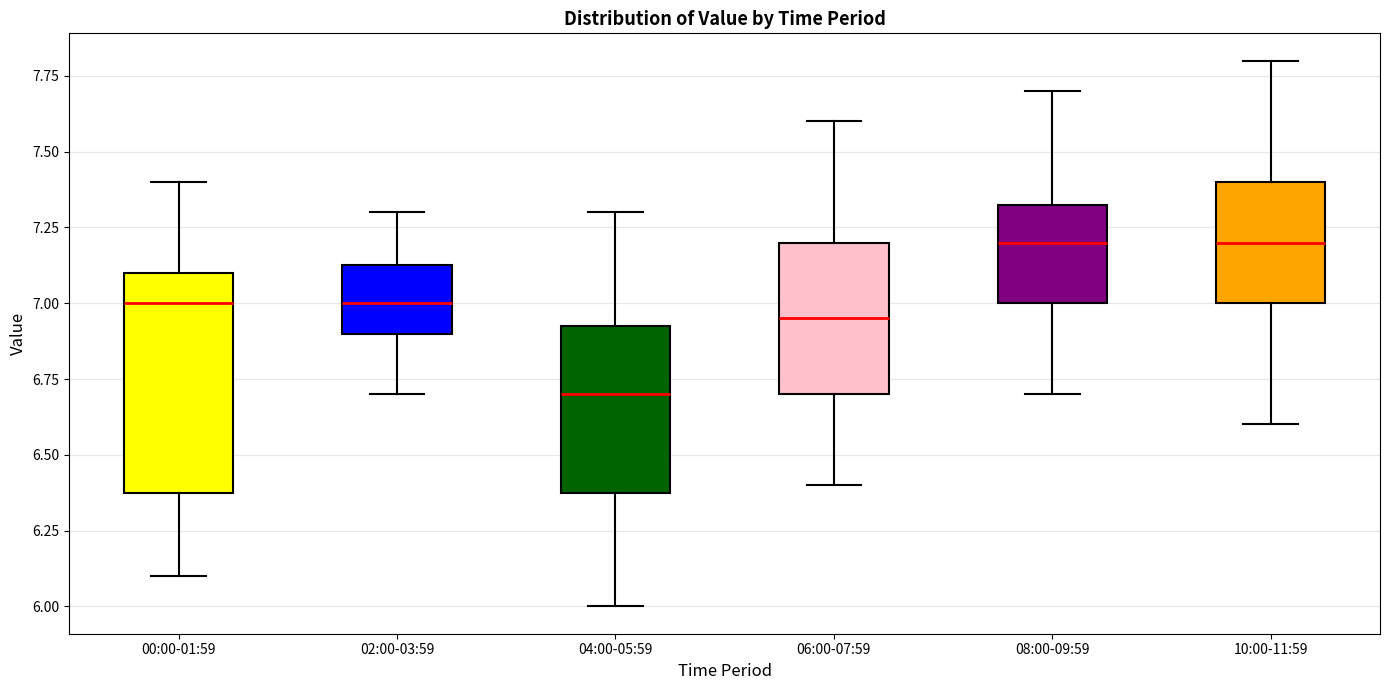

Which box is the tallest, from its lower edge to its upper edge?

00:00-01:59